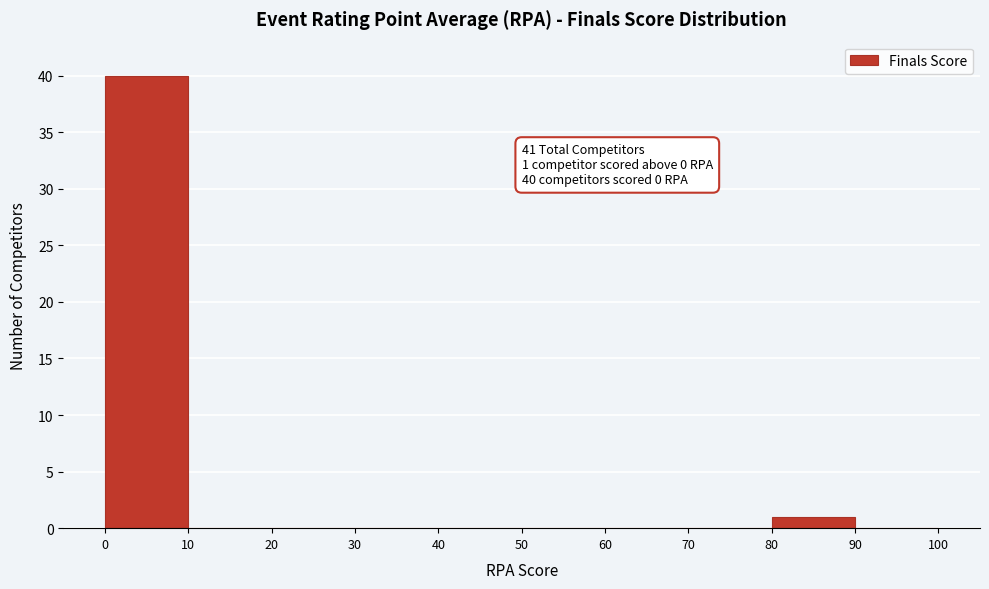

Which range on the x-axis has the tallest bar?

0 to 10